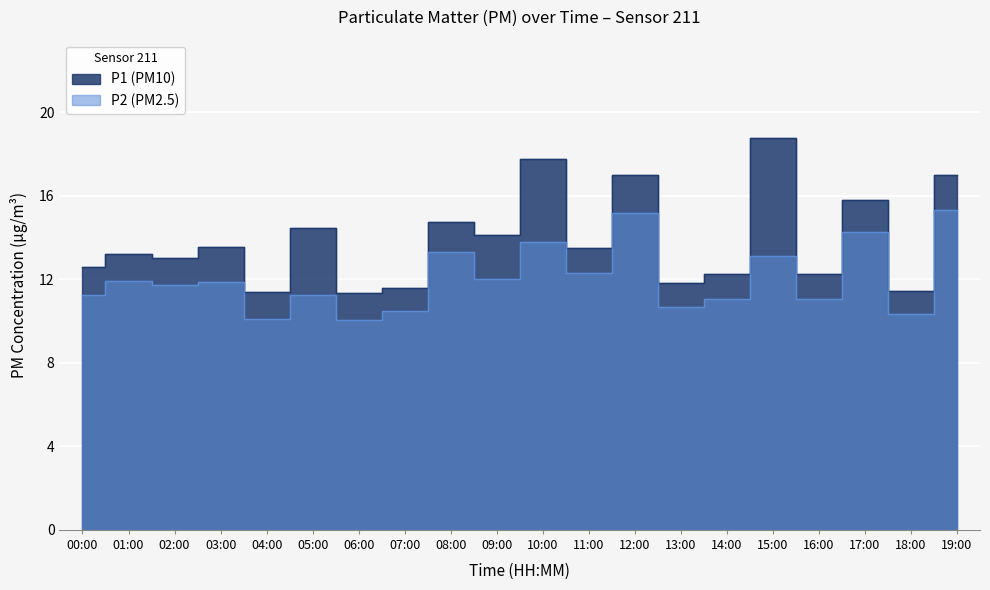

At which category does P1 reach its first local peak?

01:00